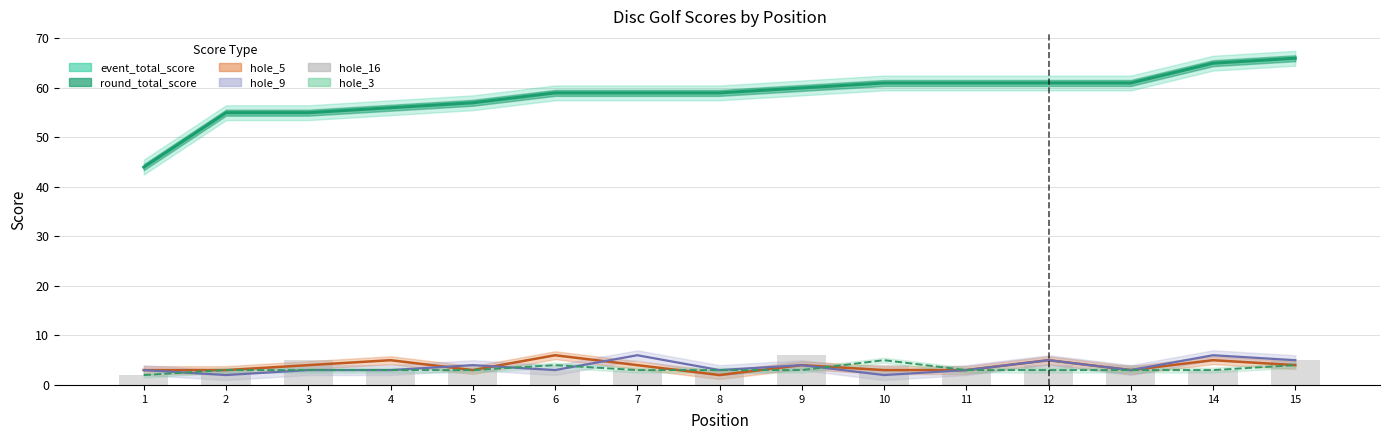

What is the smallest value displayed?

2